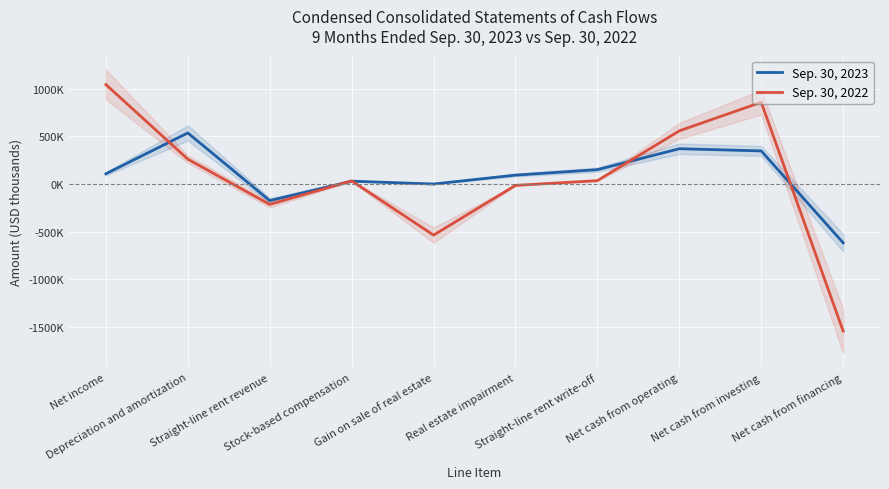

Which series has the largest total across all categories?

Sep. 30, 2023